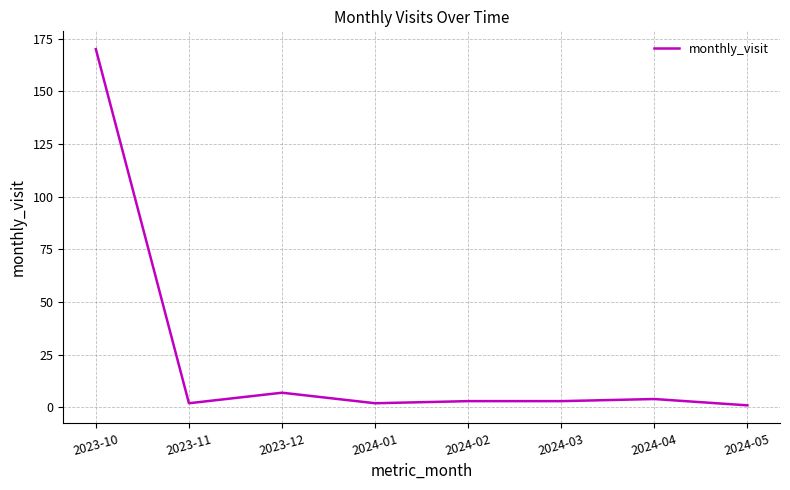

Which has a higher value, 2023-11 or 2023-10?

2023-10